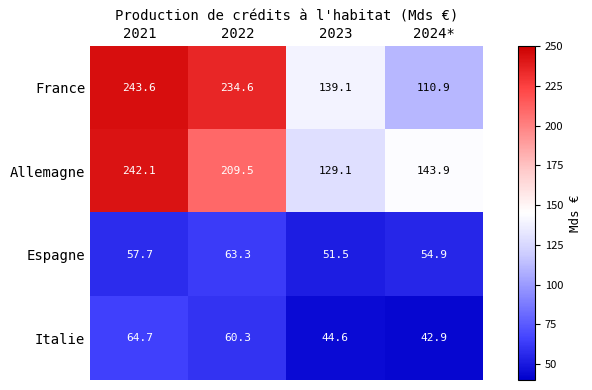

Where is France nearest to the value 177?

2023